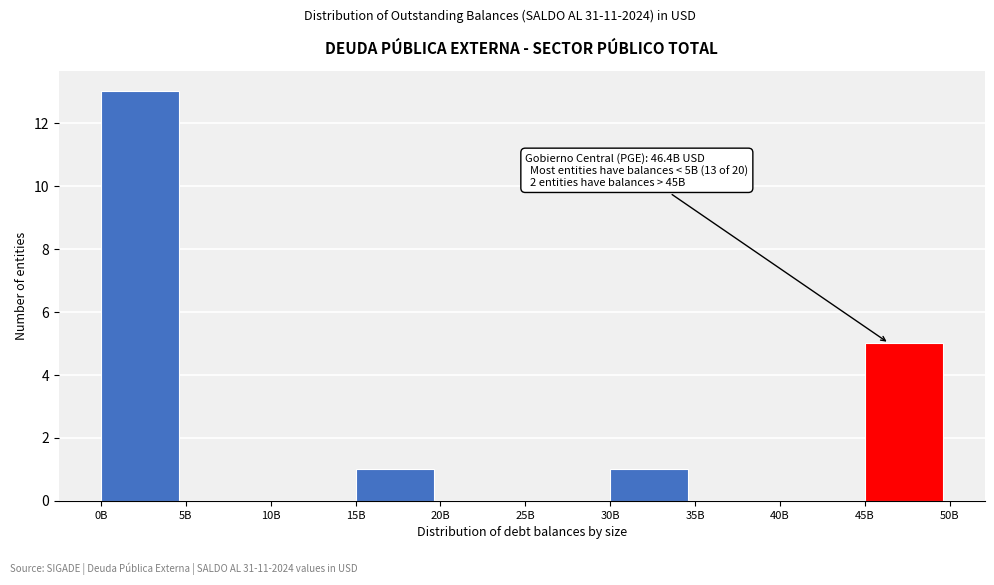

Reading left to right, what are all the values shown in this chart?

0B=13	5B=0	10B=0	15B=1	20B=0	25B=0	30B=1	35B=0	40B=0	45B=5